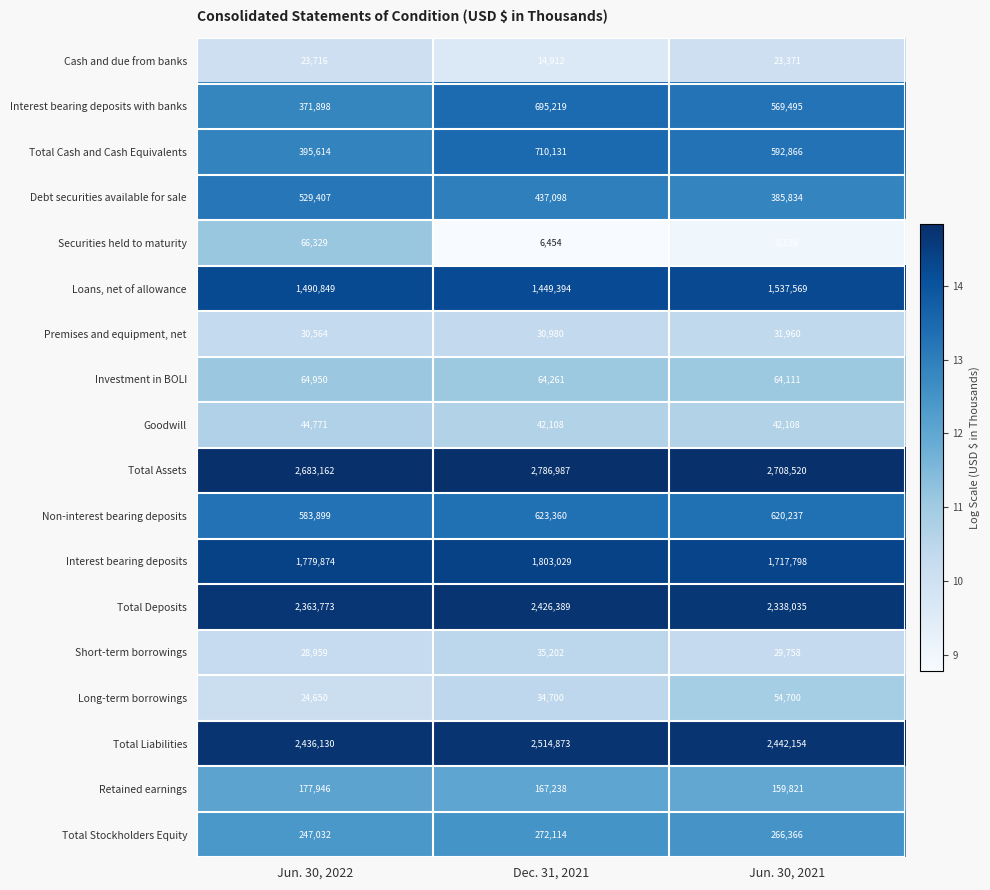

At which label is Securities held to maturity closest to 36391?

Jun. 30, 2021